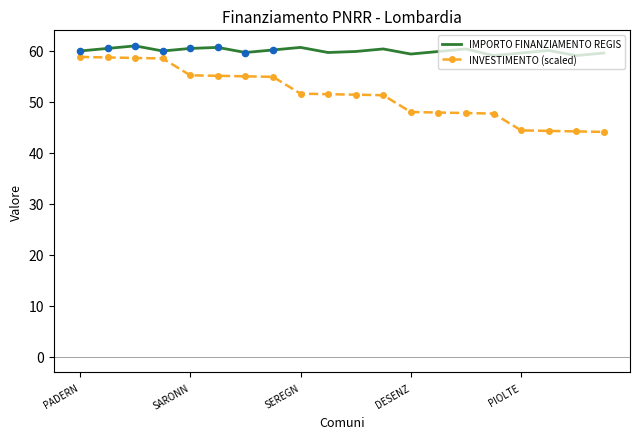

Which series has the largest total across all categories?

IMPORTO FINANZIAMENTO REGIS